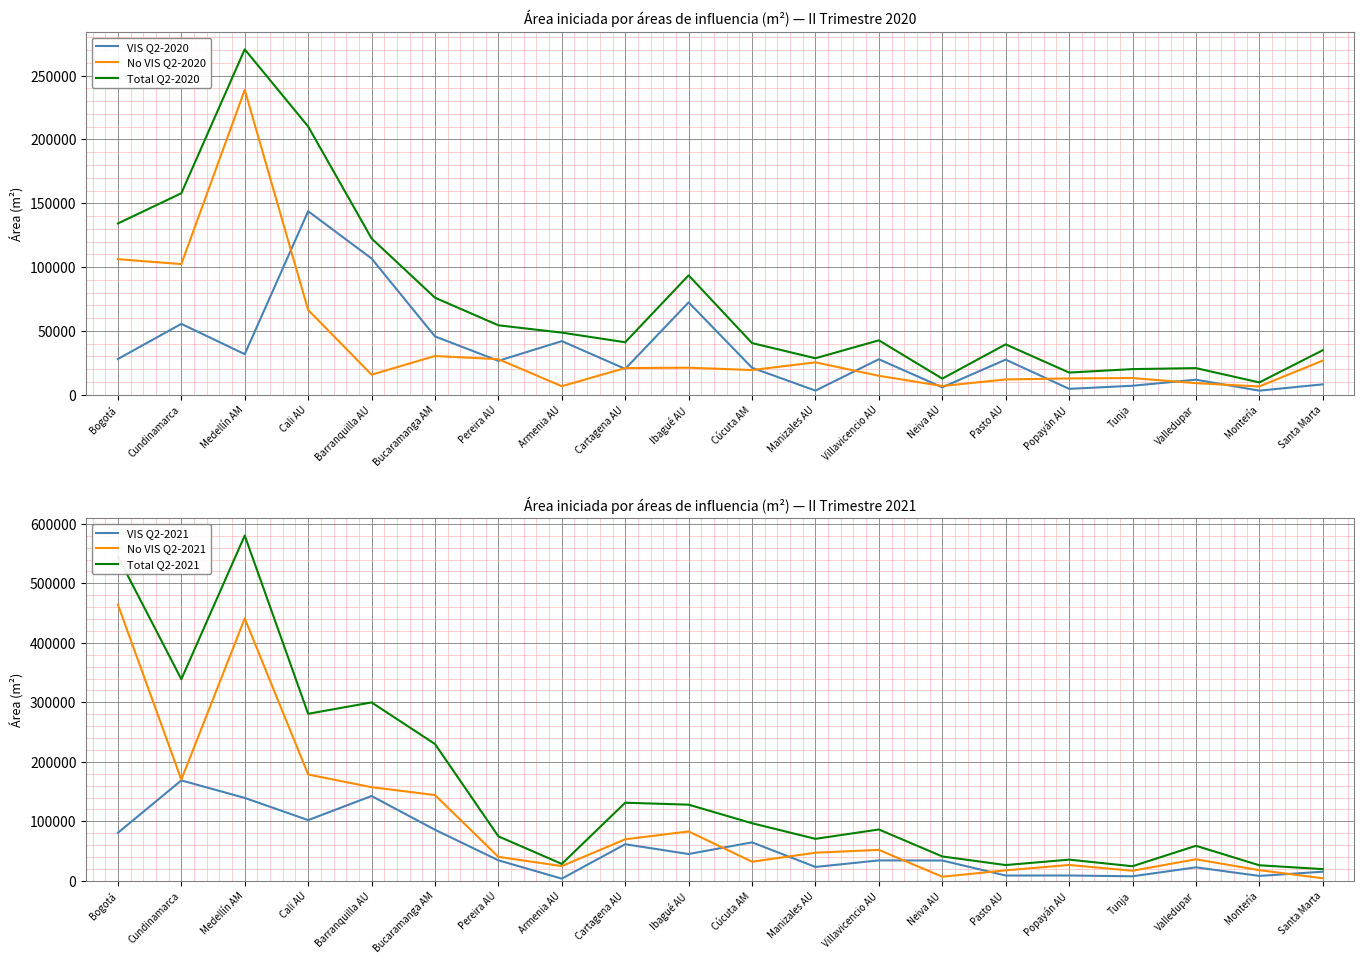

Is this an area chart (filled region under the line)?

No